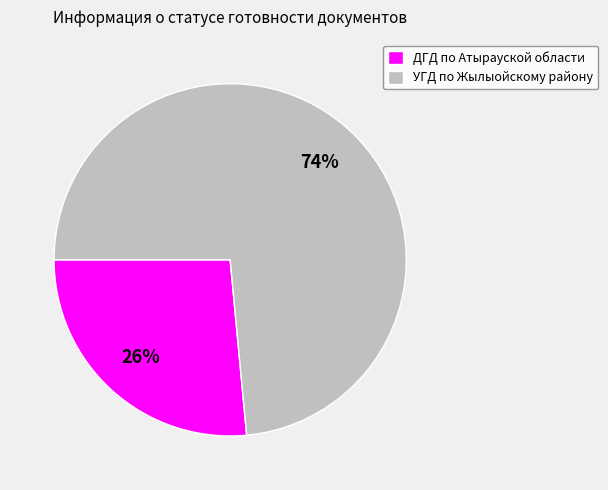

Is ДГД по Атырауской области the majority of the pie?

No